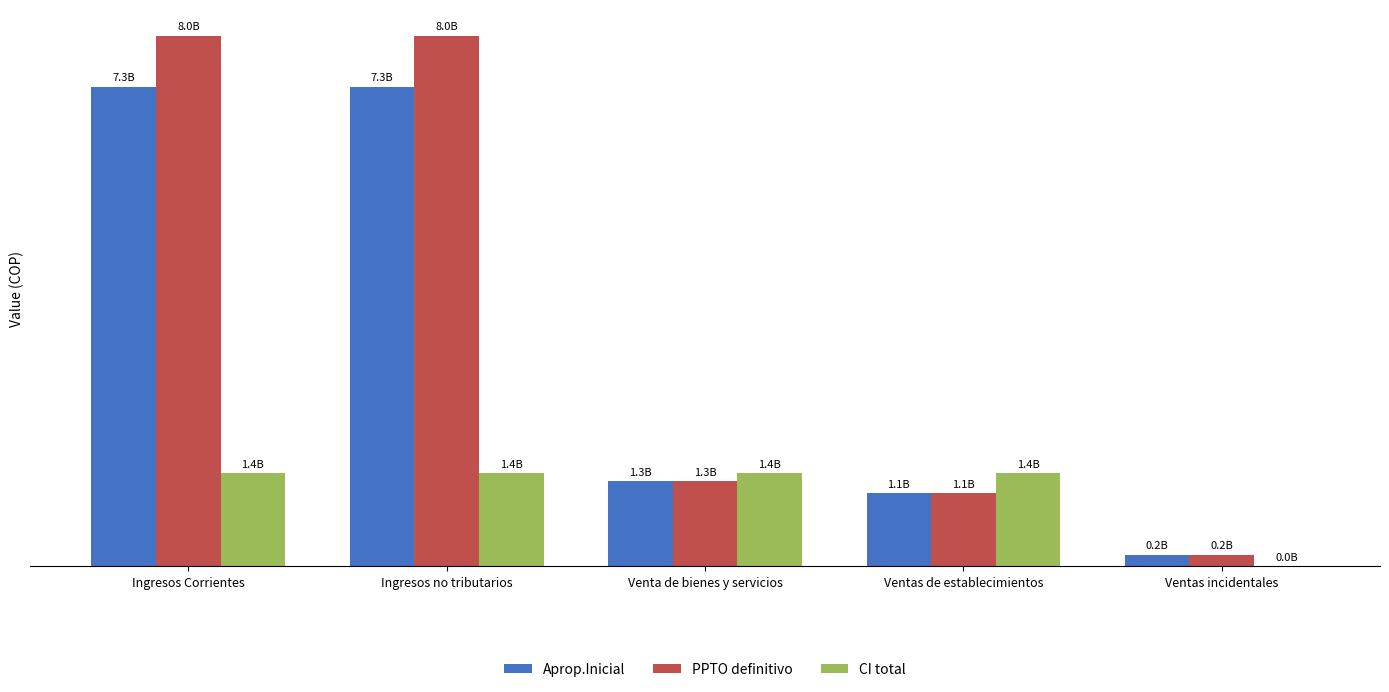

Reading left to right, what are all the values shown in this chart?

Aprop.Inicial: Ingresos Corrientes=7259576898	Ingresos no tributarios=7259576898	Venta de bienes y servicios=1287516649	Ventas de establecimientos=1109860994	Ventas incidentales=177655655
PPTO definitivo: Ingresos Corrientes=8027894406	Ingresos no tributarios=8027894406	Venta de bienes y servicios=1287516649	Ventas de establecimientos=1109860994	Ventas incidentales=177655655
CI total: Ingresos Corrientes=1406513778	Ingresos no tributarios=1406513778	Venta de bienes y servicios=1406513778	Ventas de establecimientos=1405943778	Ventas incidentales=570000